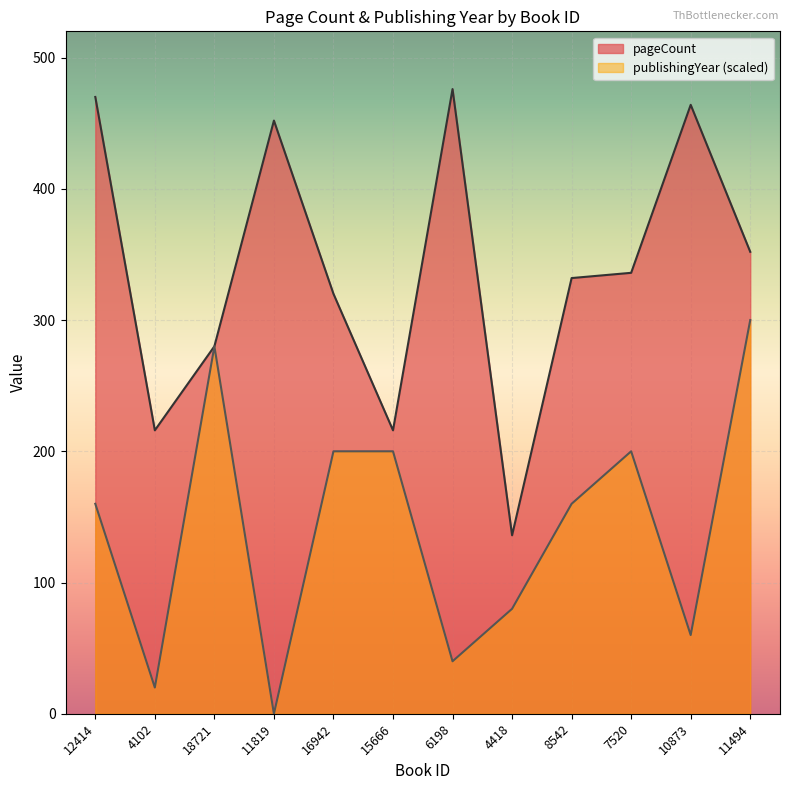

The value of pageCount at 8542 is 332. True or false?

True